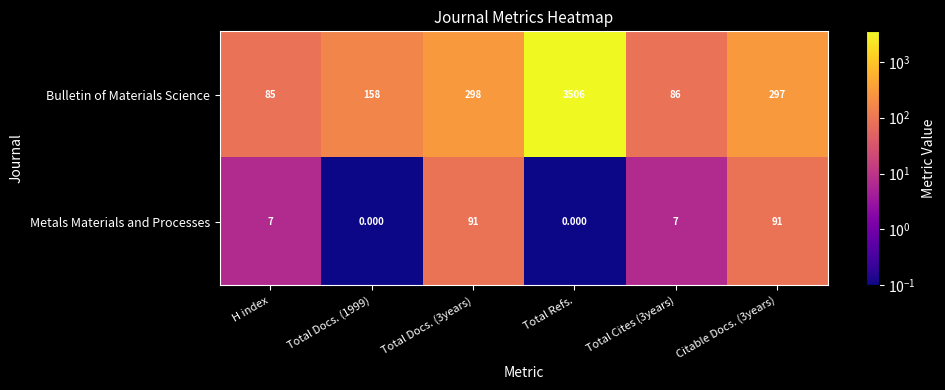

How many data points in Bulletin of Materials Science are less than 297?

3